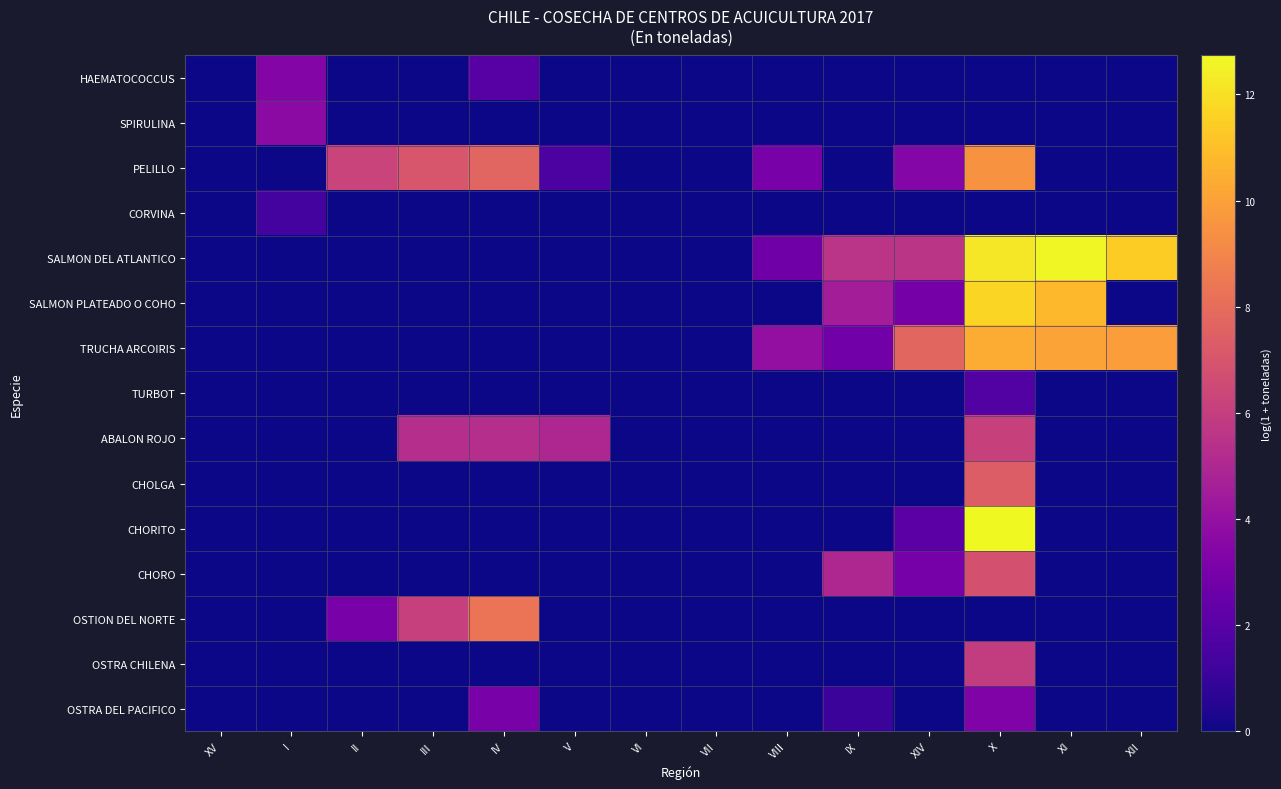

Between VI and II, which is larger?

VI